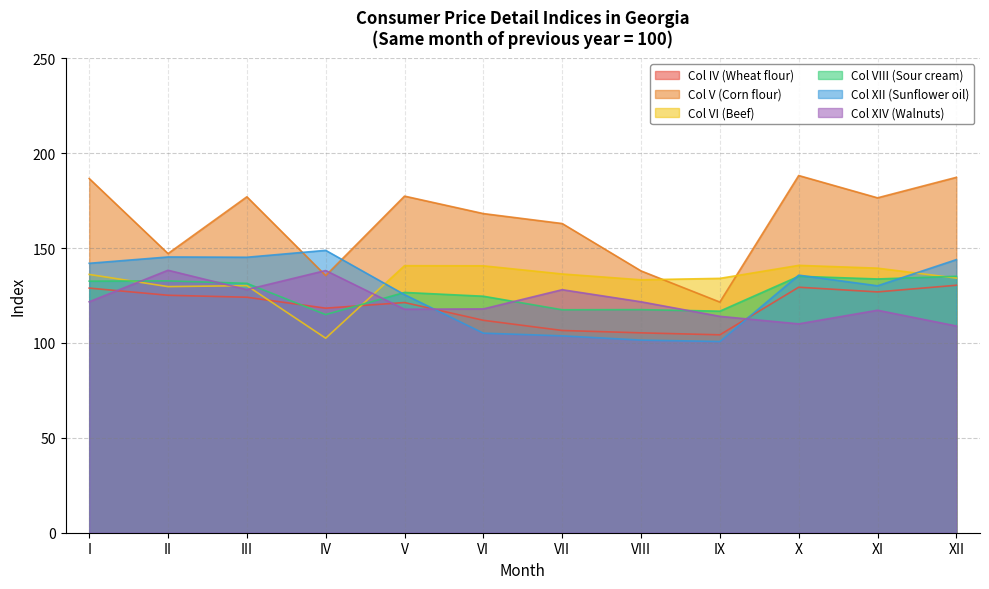

Reading left to right, list all the values displayed in this chart.

Col IV (Wheat flour): I=128.9	II=125.1	III=124.1	IV=118.3	V=121.3	VI=111.9	VII=106.6	VIII=105.3	IX=104.3	X=129.4	XI=126.9	XII=130.4
Col V (Corn flour): I=186.7	II=147.1	III=177.0	IV=135.5	V=177.4	VI=168.2	VII=162.9	VIII=138.0	IX=121.5	X=188.2	XI=176.5	XII=187.3
Col VI (Beef): I=136.1	II=129.7	III=130.2	IV=102.5	V=140.7	VI=140.7	VII=136.4	VIII=133.3	IX=134.0	X=140.9	XI=139.4	XII=134.2
Col VIII (Sour cream): I=132.6	II=132.7	III=131.4	IV=115.0	V=126.6	VI=124.6	VII=117.5	VIII=117.6	IX=116.8	X=135.1	XI=133.7	XII=135.1
Col XII (Sunflower oil): I=142.0	II=145.3	III=145.2	IV=148.8	V=125.5	VI=105.2	VII=103.8	VIII=101.5	IX=100.8	X=135.7	XI=130.1	XII=143.9
Col XIV (Walnuts): I=121.7	II=138.3	III=128.1	IV=138.2	V=117.8	VI=117.9	VII=128.1	VIII=121.7	IX=114.0	X=110.1	XI=117.2	XII=108.9